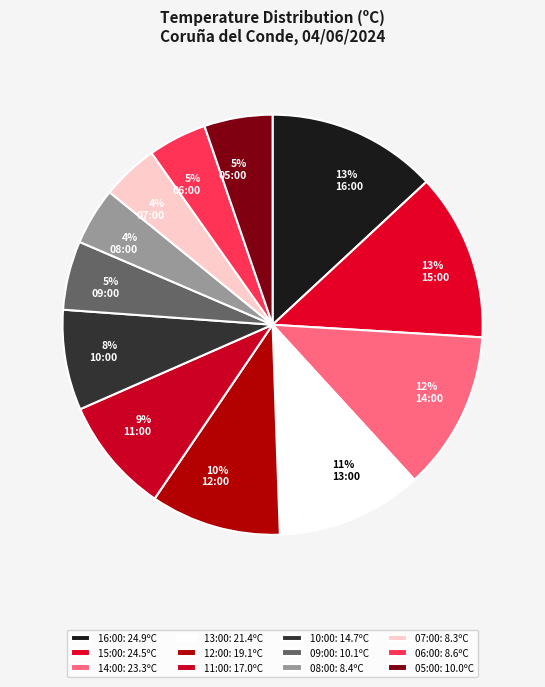

Count the number of slices in the pie.

12